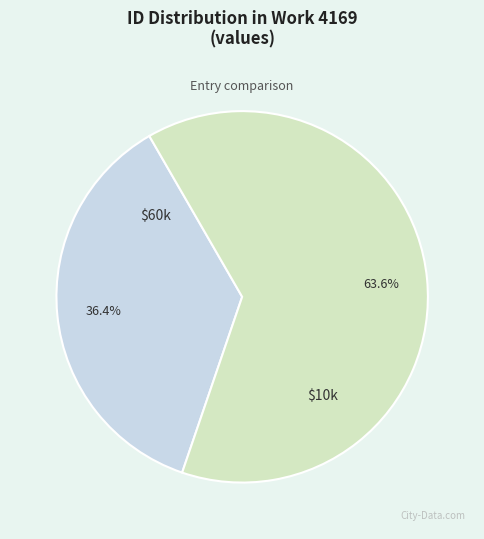

Does any single category account for the majority?

Yes